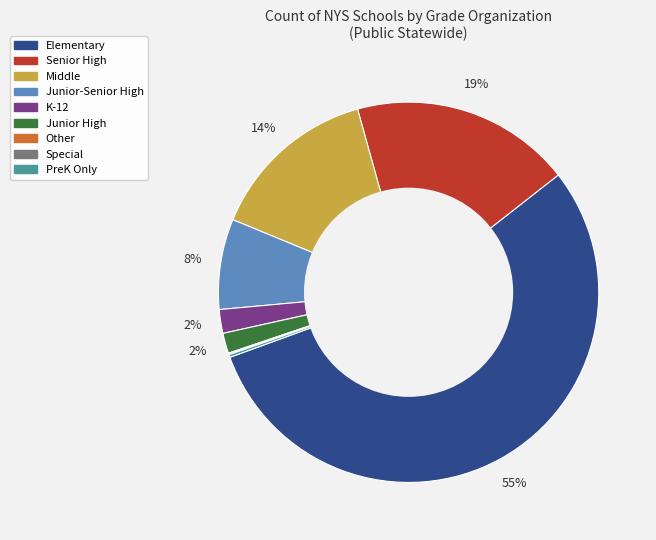

To the nearest percent, what is the average slice percentage?

11%